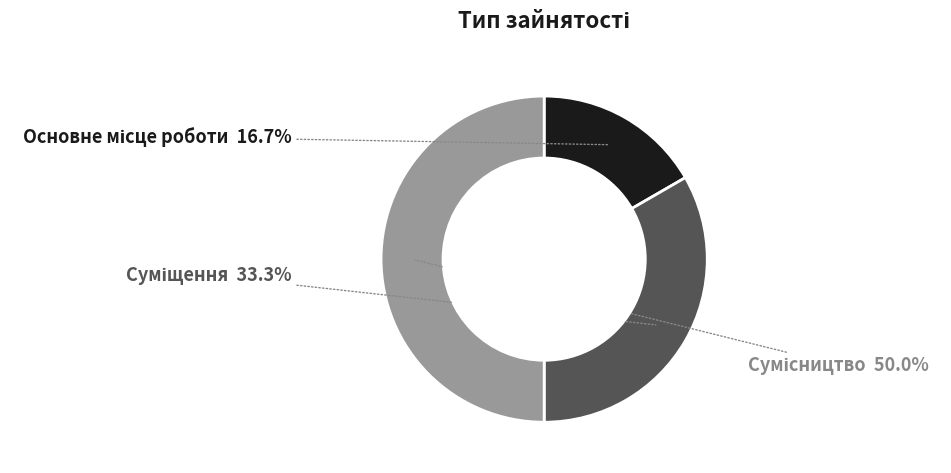

Is there any slice that represents more than half of the pie?

No